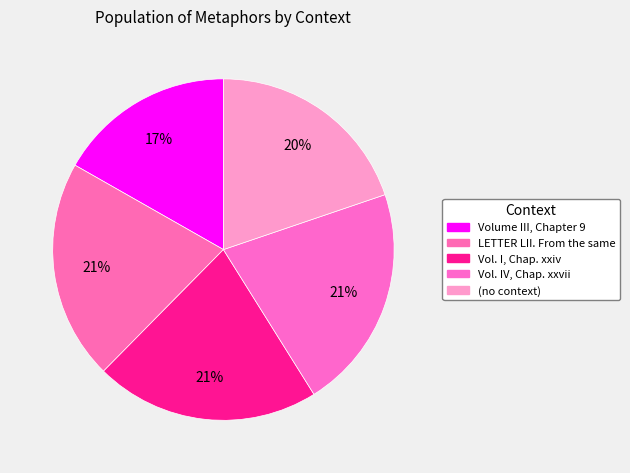

Count the number of slices in the pie.

5